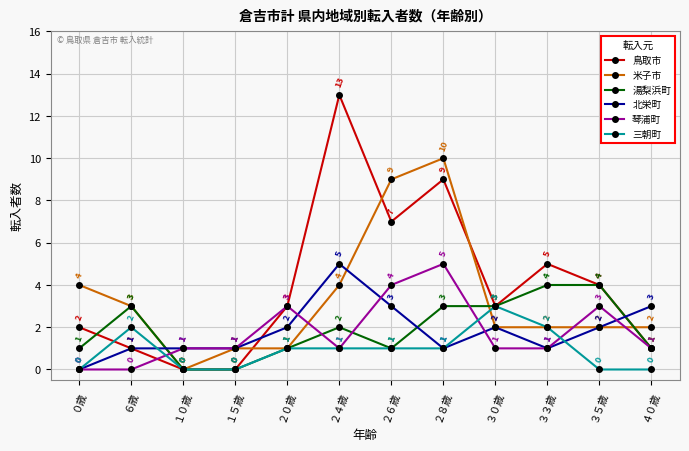

Is it true that 北栄町 equals 0 at ３５歳?

False